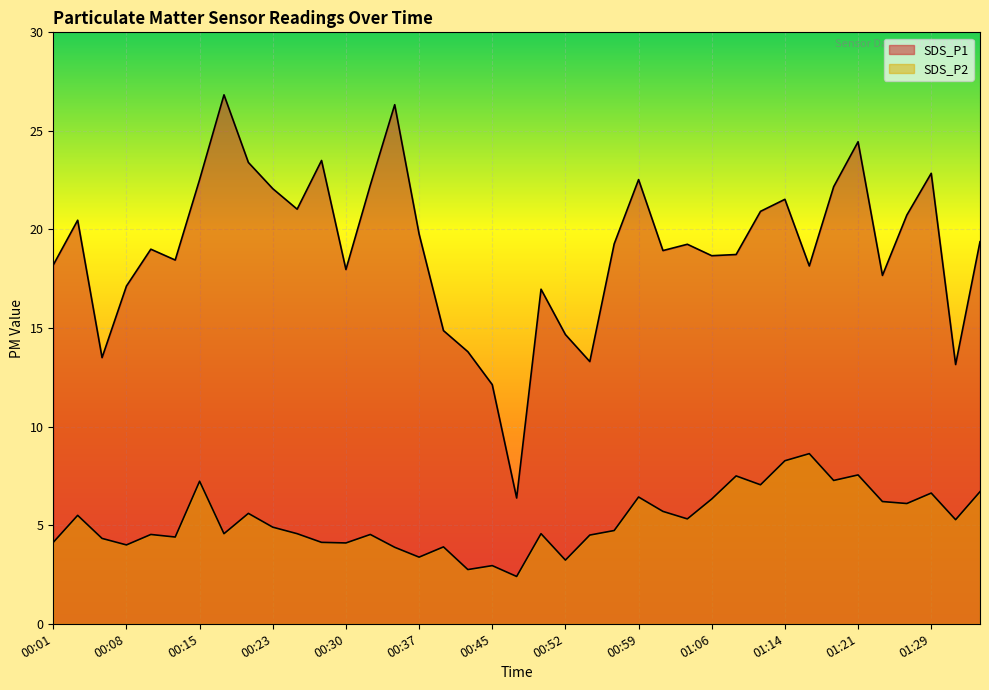

What is the label of the 32nd point from the left?

01:16